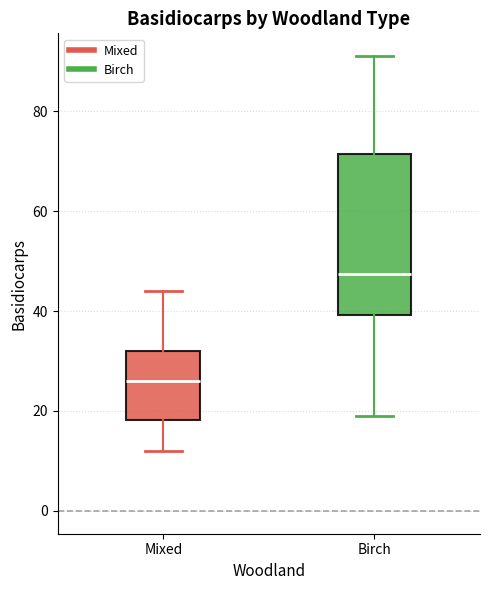

Where does the median line of the box for Mixed sit on the y-axis? The values are not printed on the chart, so give them approximately, as read against the axis.

26